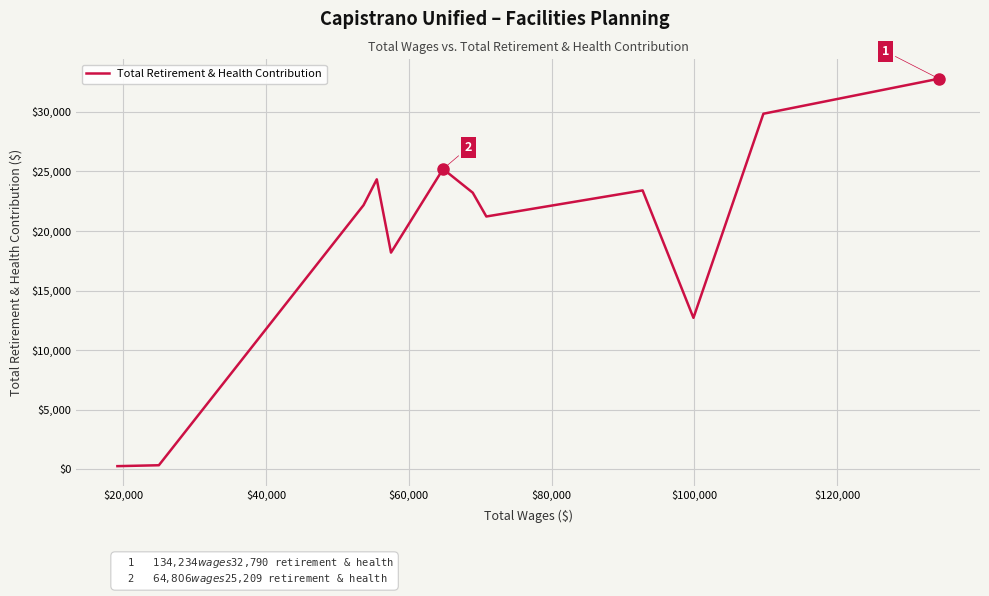

What is the sum of all values?

234205